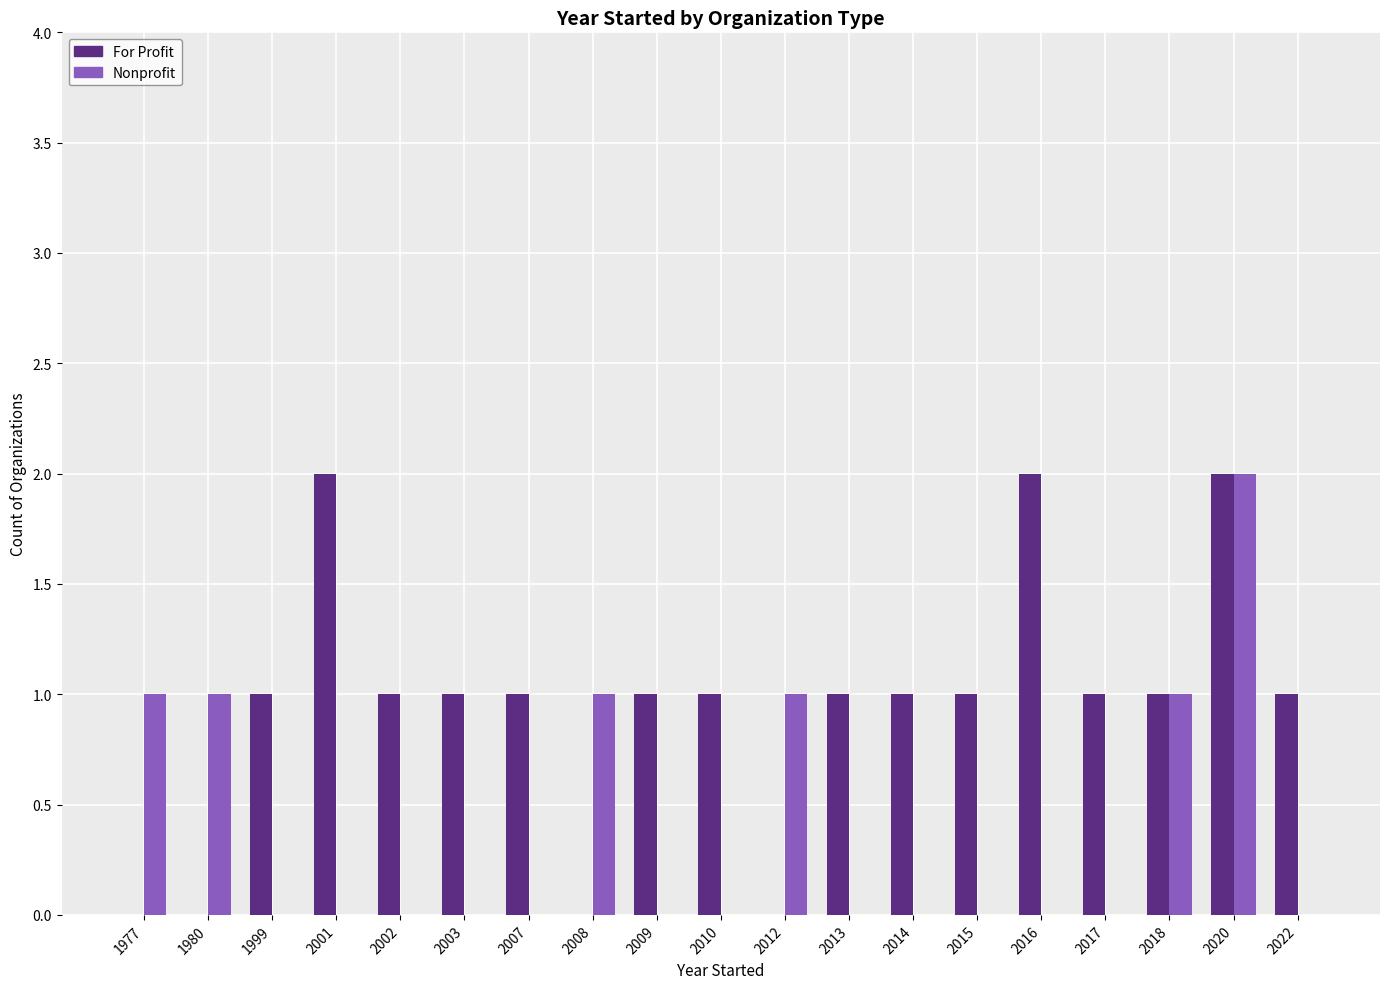

What is the maximum value shown in the chart?

2